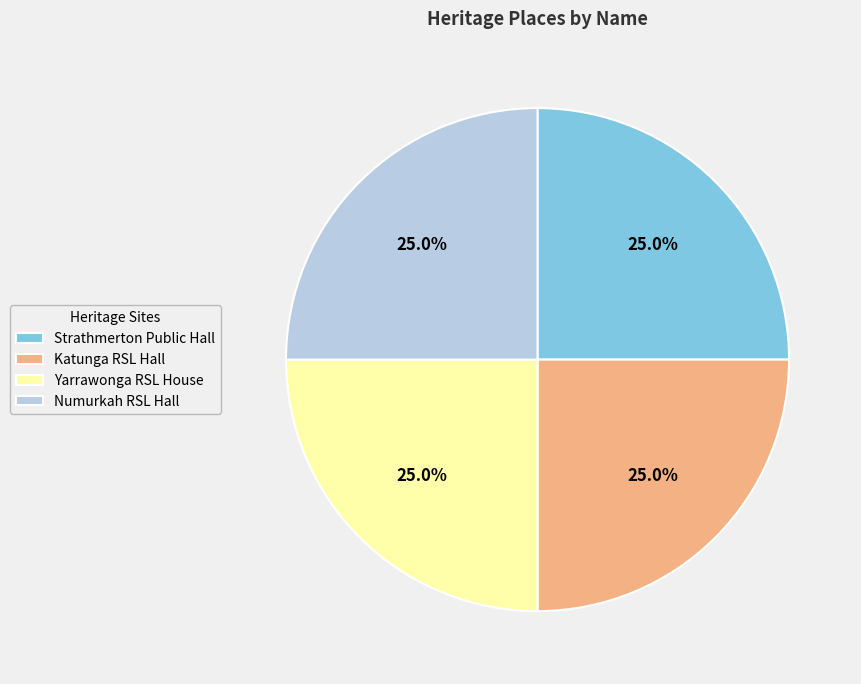

Does any single category account for the majority?

No